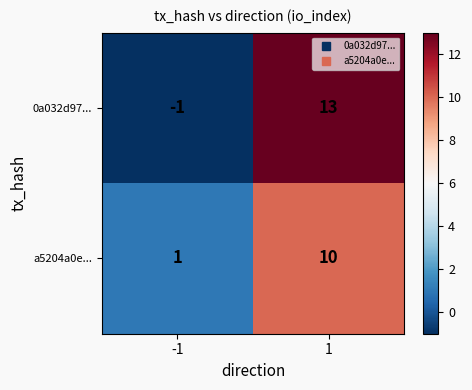

Which series changed the most between -1 and 1?

0a032d97...